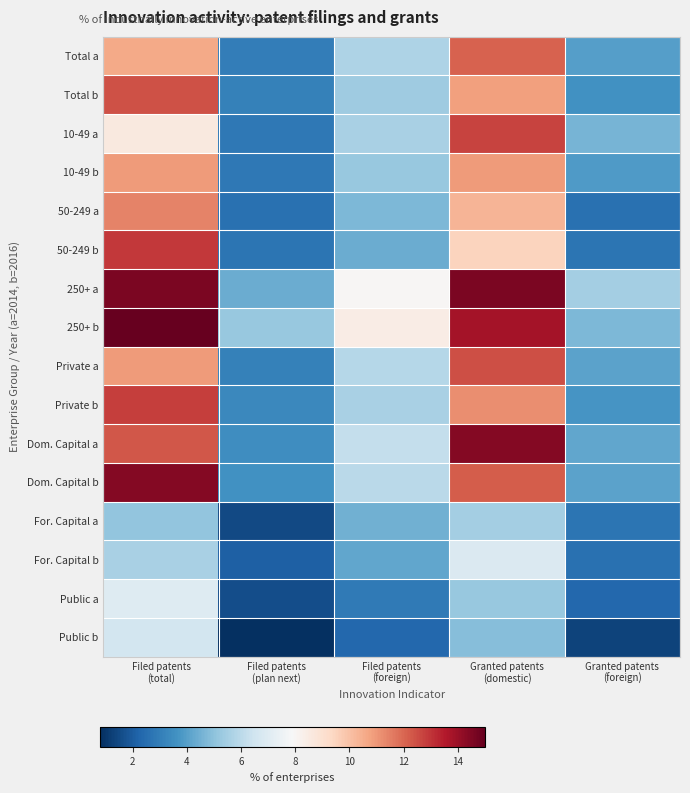

How many categories are shown in the chart?

5